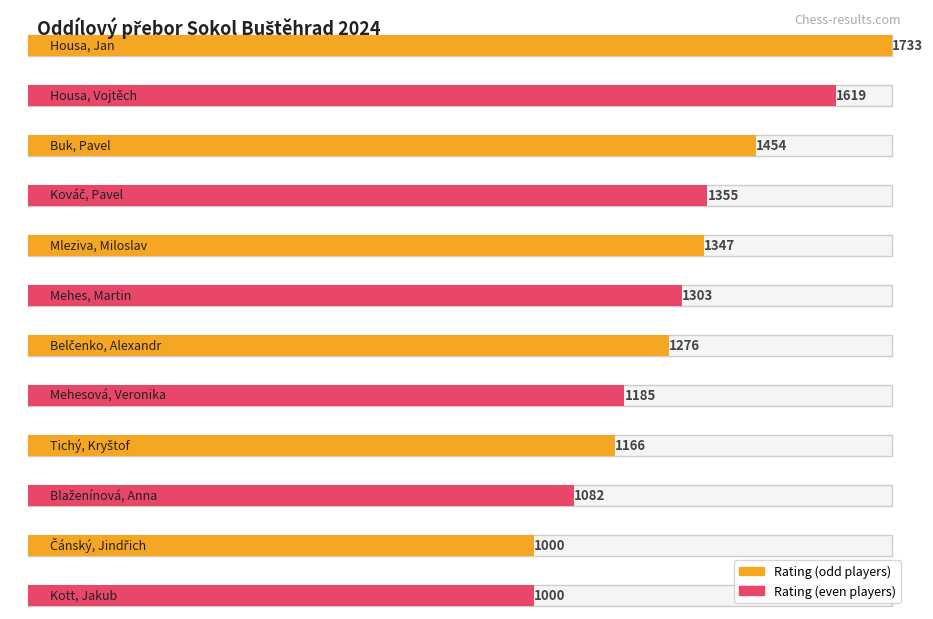

Reading right to left, what are all the values shown in this chart?

1000	1000	1082	1166	1185	1276	1303	1347	1355	1454	1619	1733